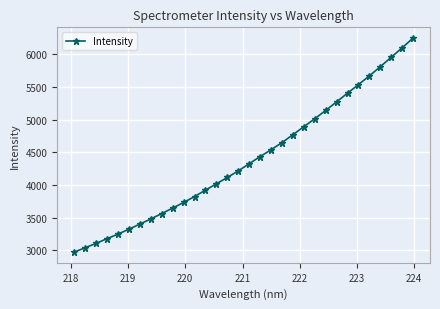

What is the smallest value displayed?

2975.0